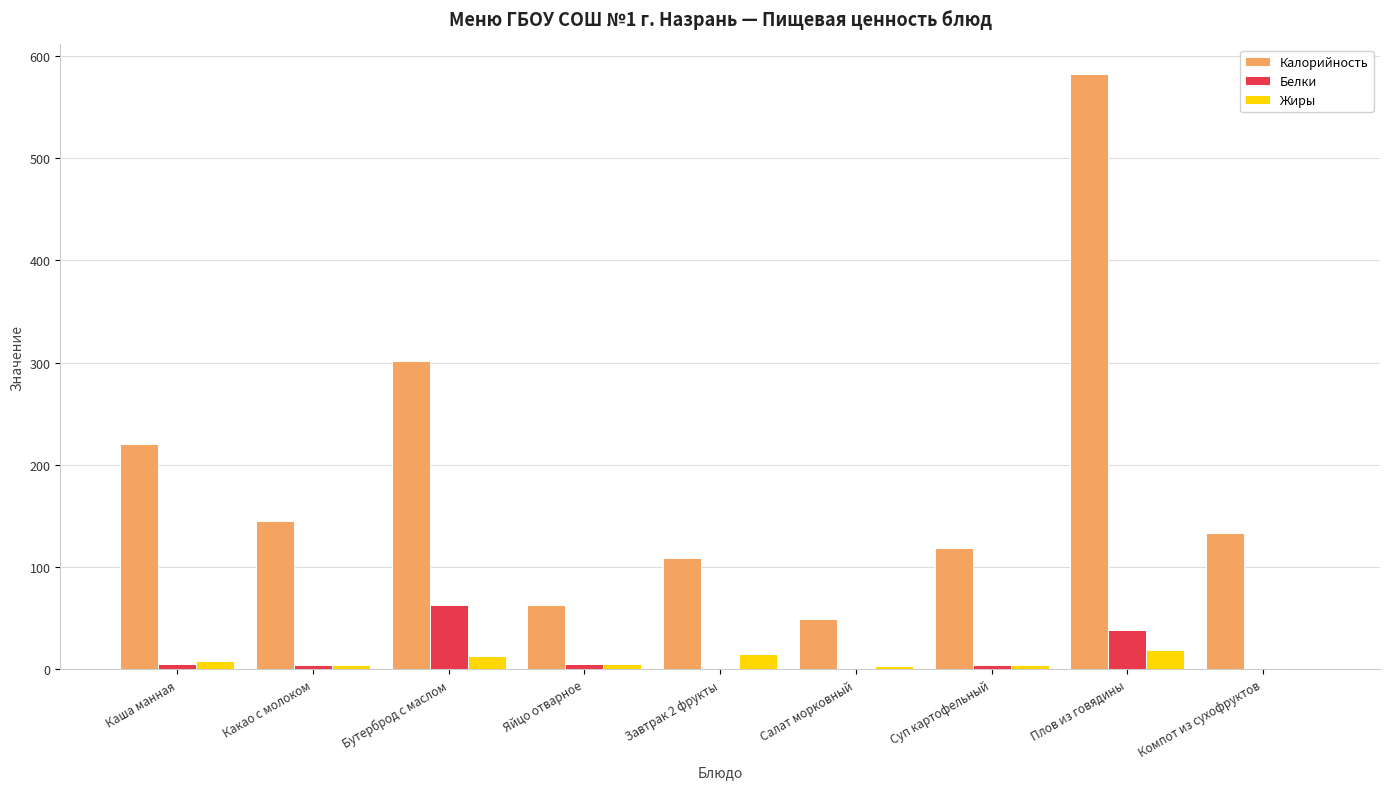

What is the approximate value of Калорийность at Каша манная?

220